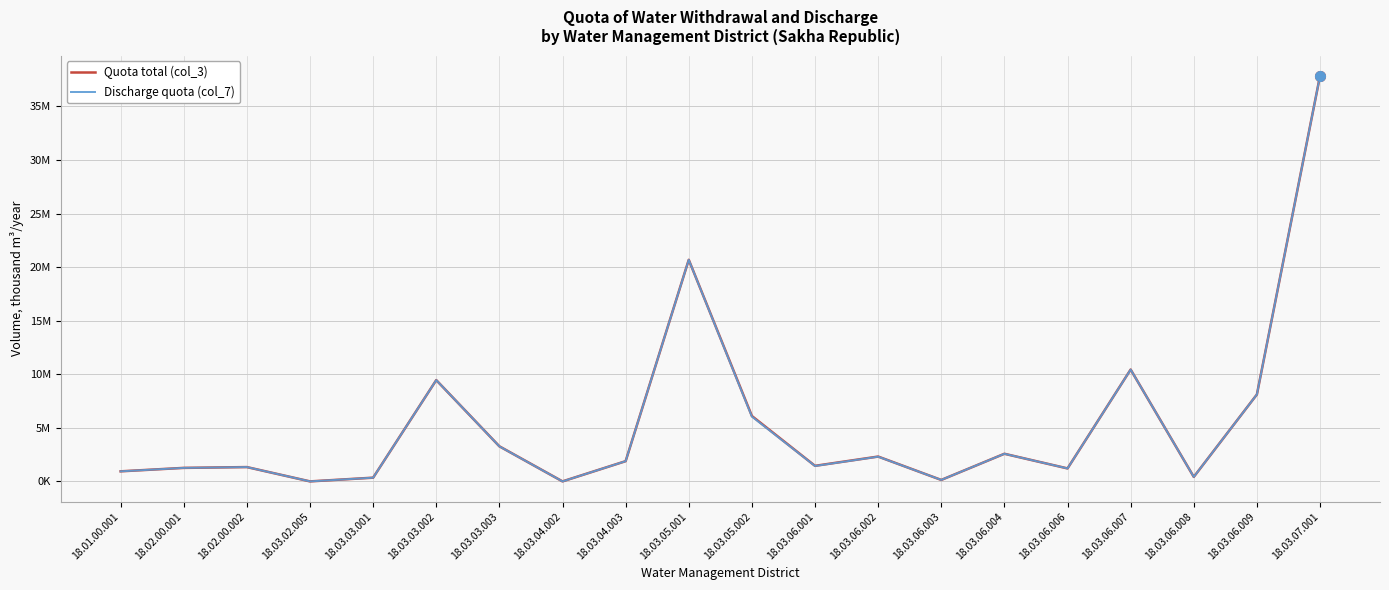

Rank the series at 18.03.03.001 from lowest to highest value.

Discharge quota (col_7), Quota total (col_3)